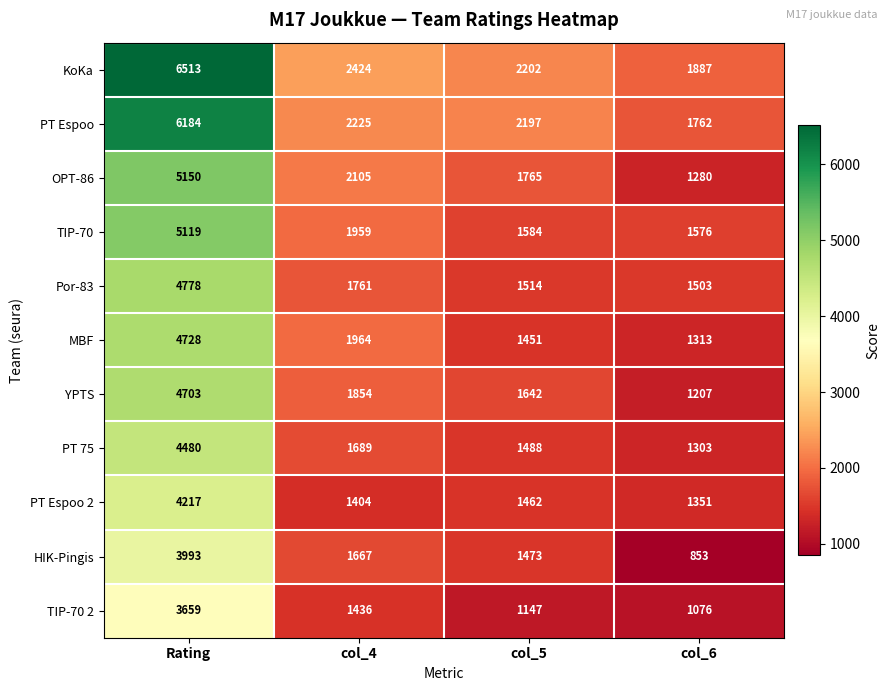

The value of MBF at col_4 is 1215. True or false?

False